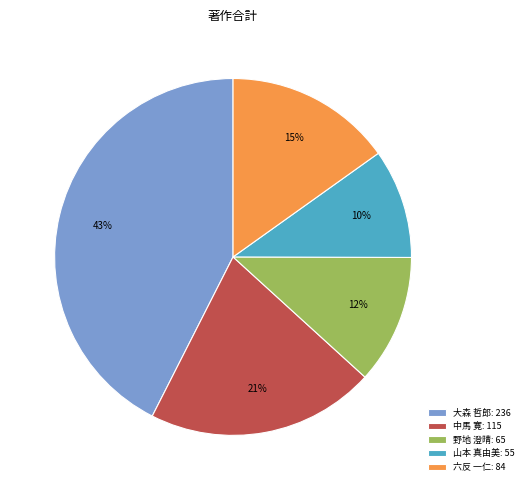

What percentage is the 中馬 寛: 115 slice, to the nearest percent?

21%